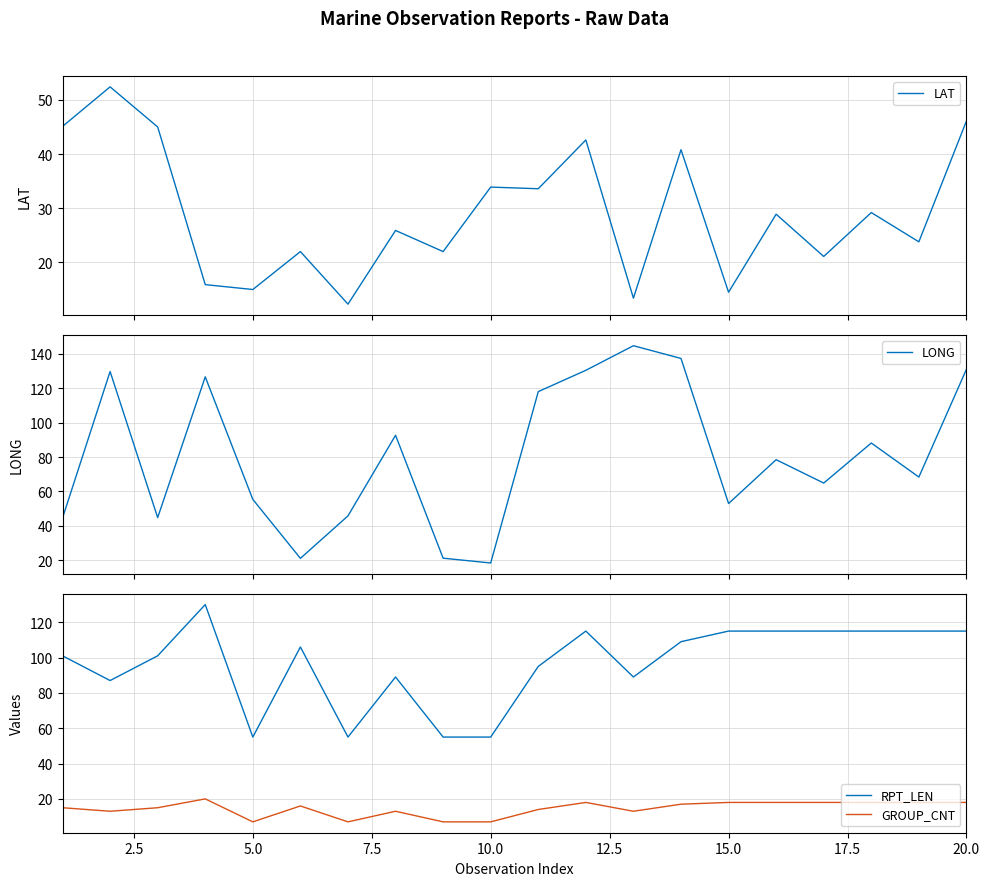

The RPT_LEN series shows 55 at 5.0. True or false?

True